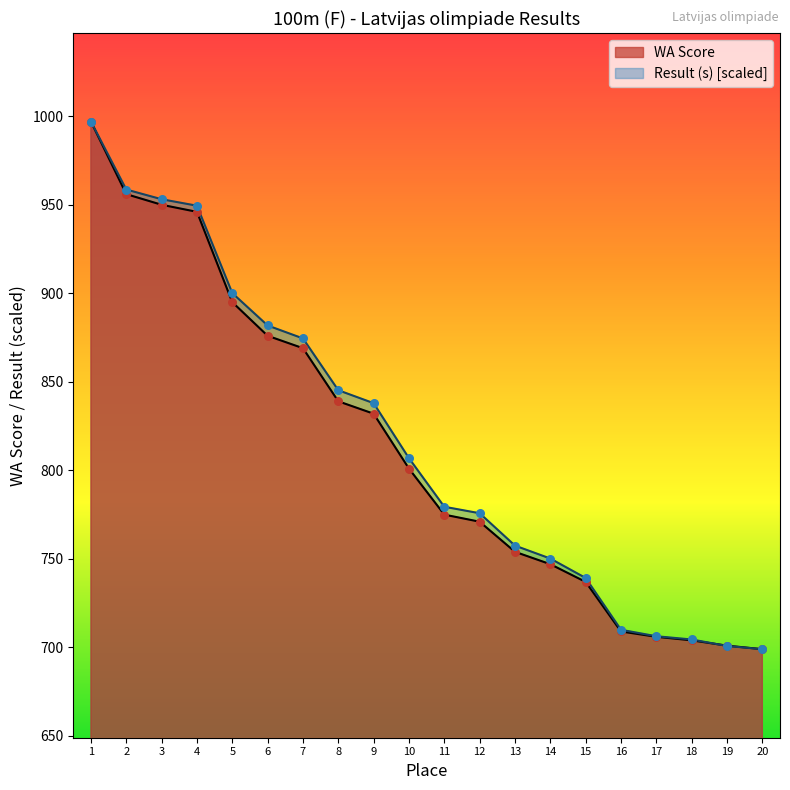

Which series has the largest total across all categories?

Result (s)